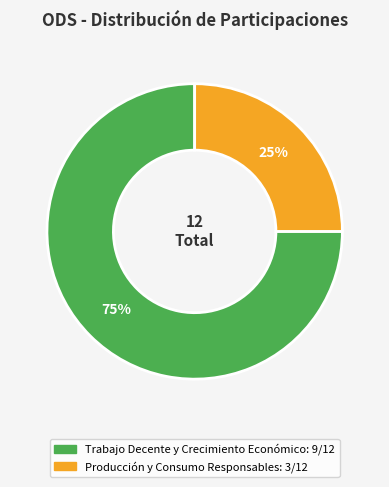

Is there any slice that represents more than half of the pie?

Yes